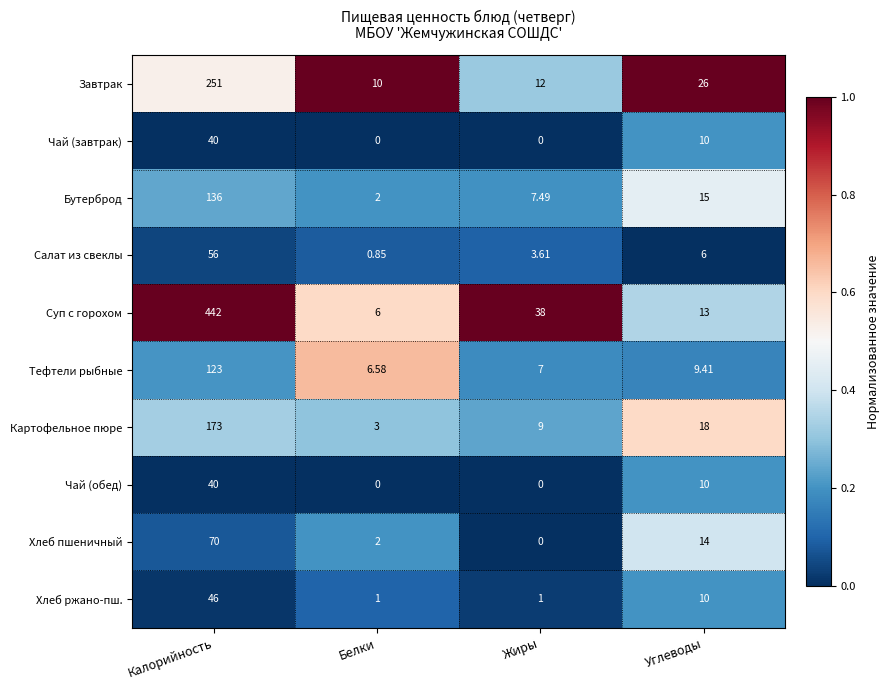

Is the value of Бутерброд at Углеводы greater than the value of Завтрак at Белки?

Yes